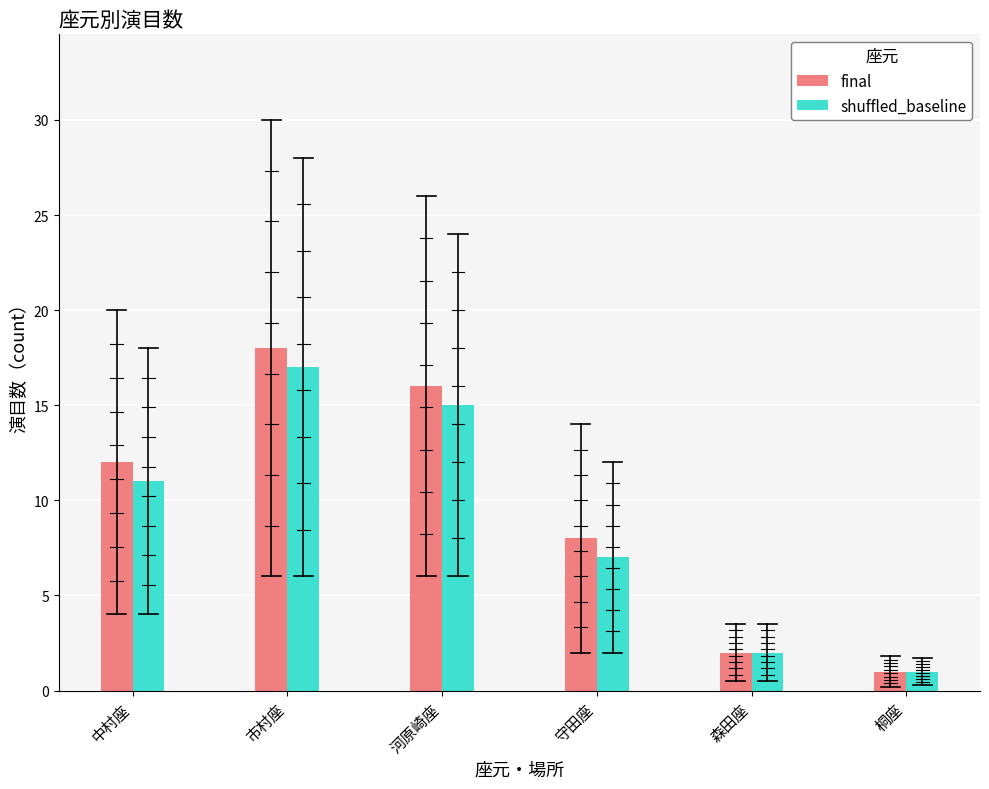

How many bars are there in total?

12